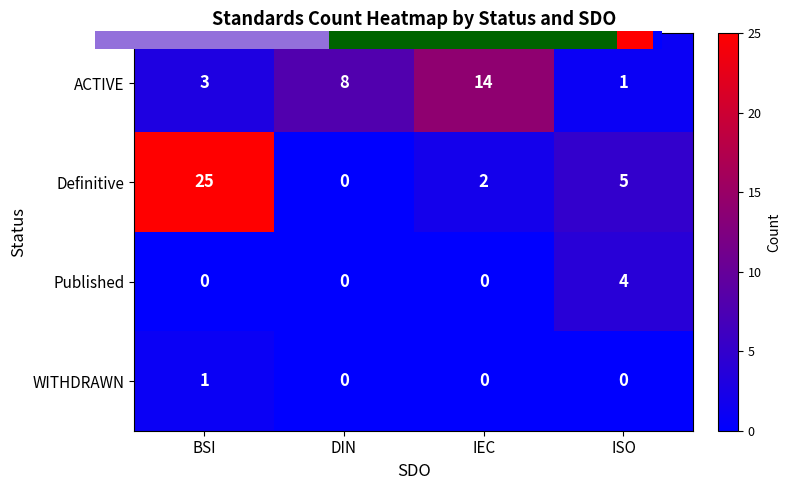

What is the total value across all series at IEC?

16